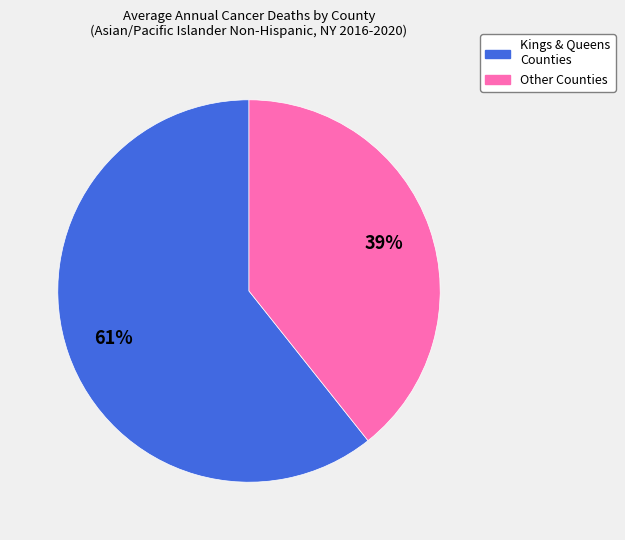

To the nearest percent, what percentage of the pie is Kings & Queens Counties?

61%